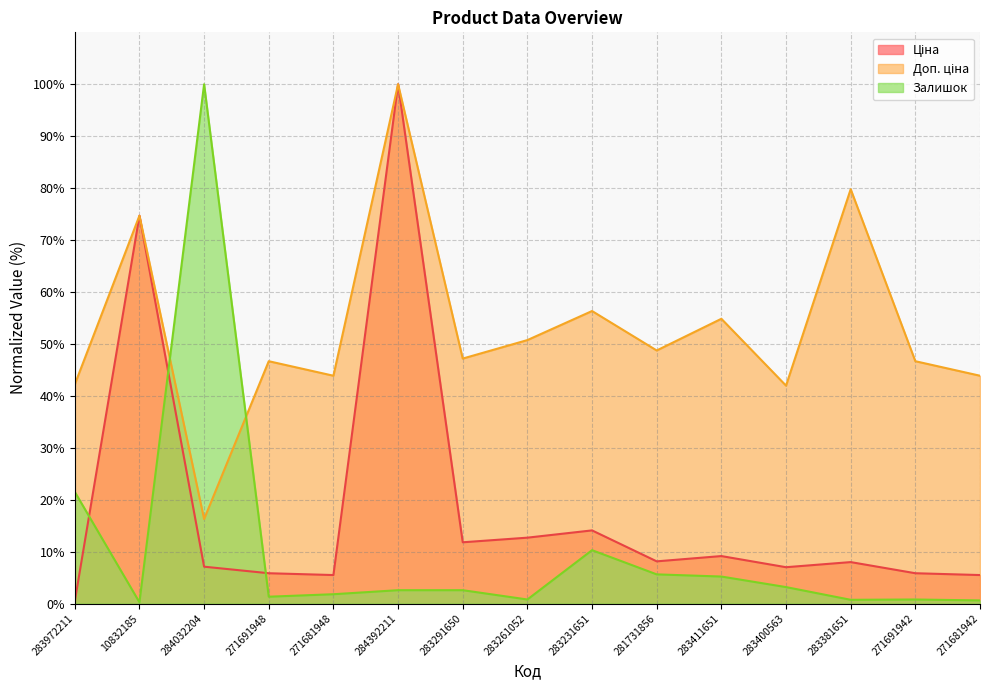

Which series ends up on top after the final intersection of Залишок and Доп. ціна?

Доп. ціна